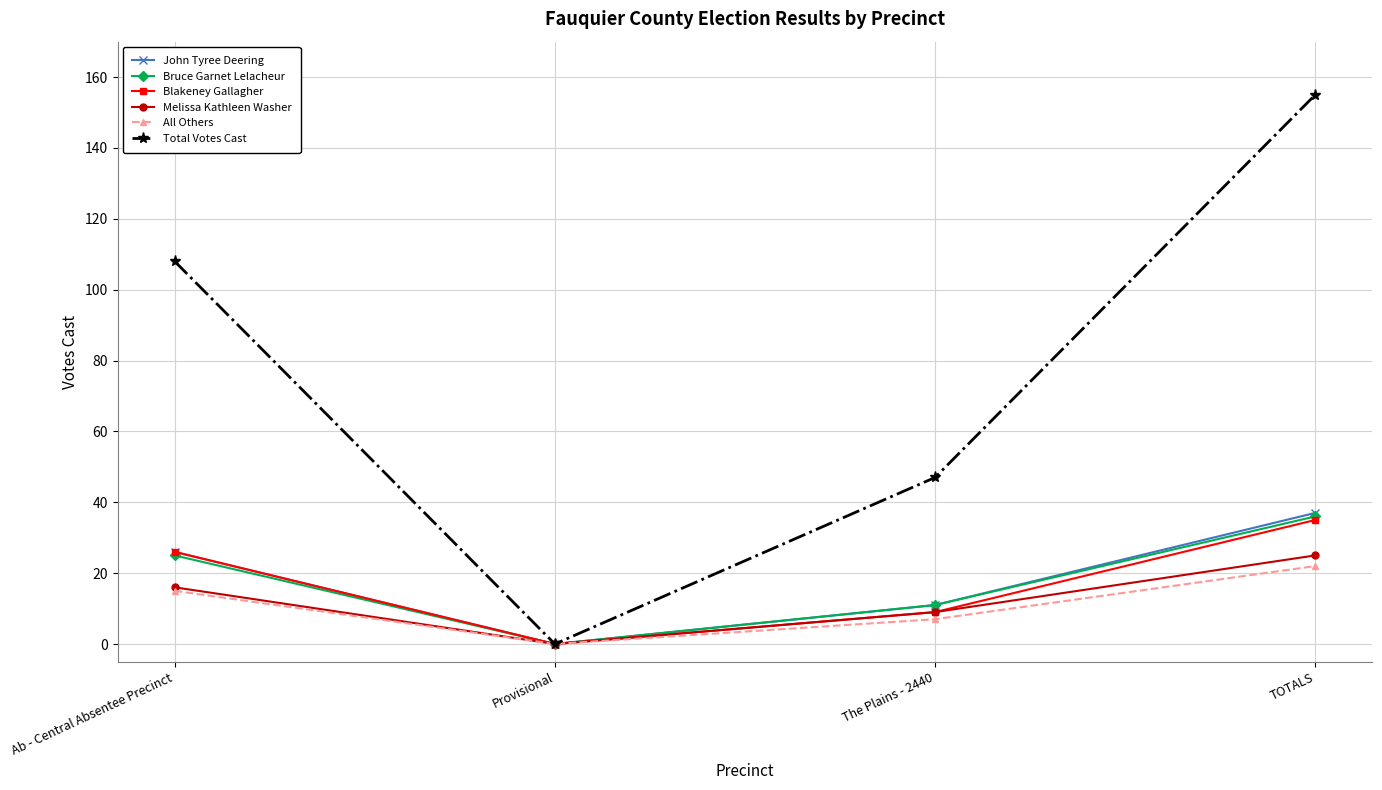

What is the difference between the All Others values at Ab - Central Absentee Precinct and TOTALS?

7